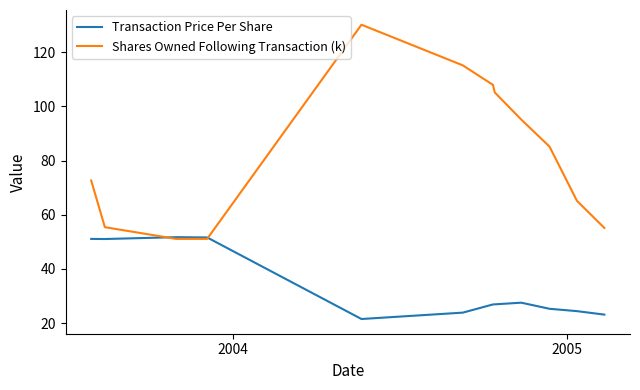

Which series has the largest range (max minus min)?

Shares Owned Following Transaction (k)